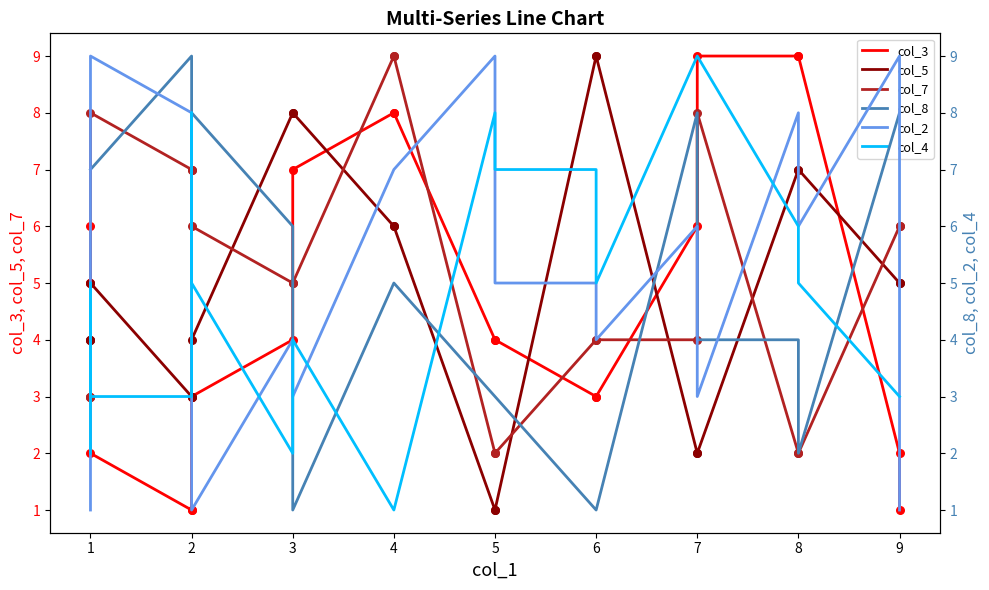

Which series reaches the maximum Y coordinate?

col_3